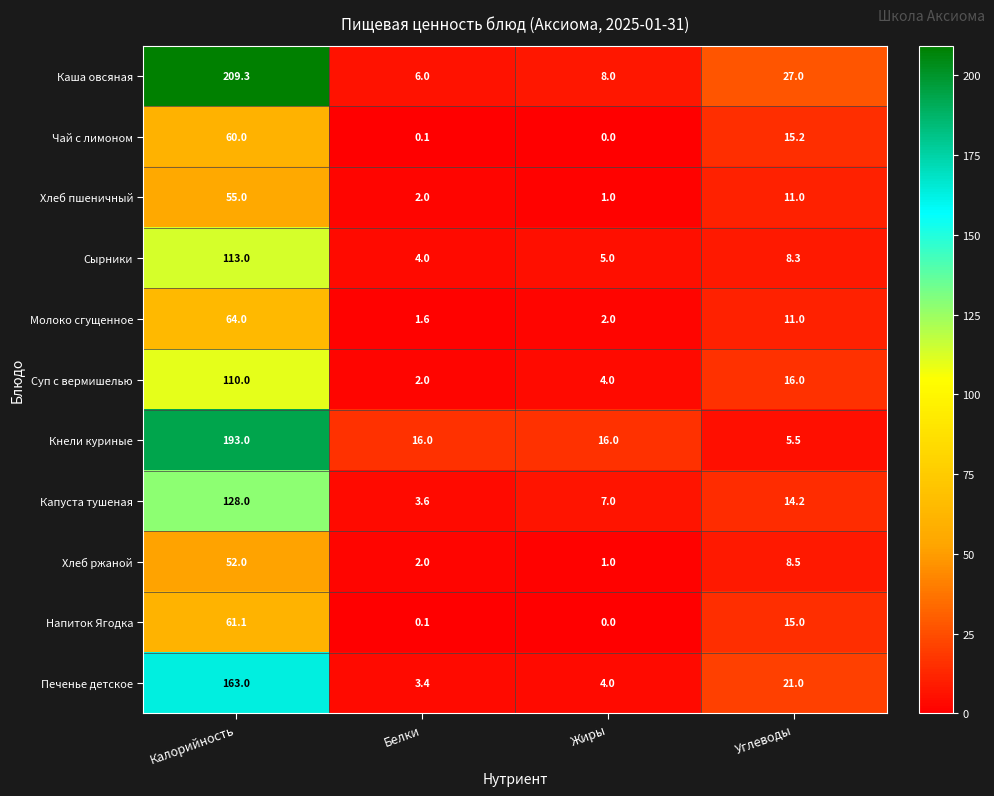

Rank the series by their maximum value, from lowest to highest.

Хлеб ржаной, Хлеб пшеничный, Чай с лимоном, Напиток Ягодка, Молоко сгущенное, Суп с вермишелью, Сырники, Капуста тушеная, Печенье детское, Кнели куриные, Каша овсяная